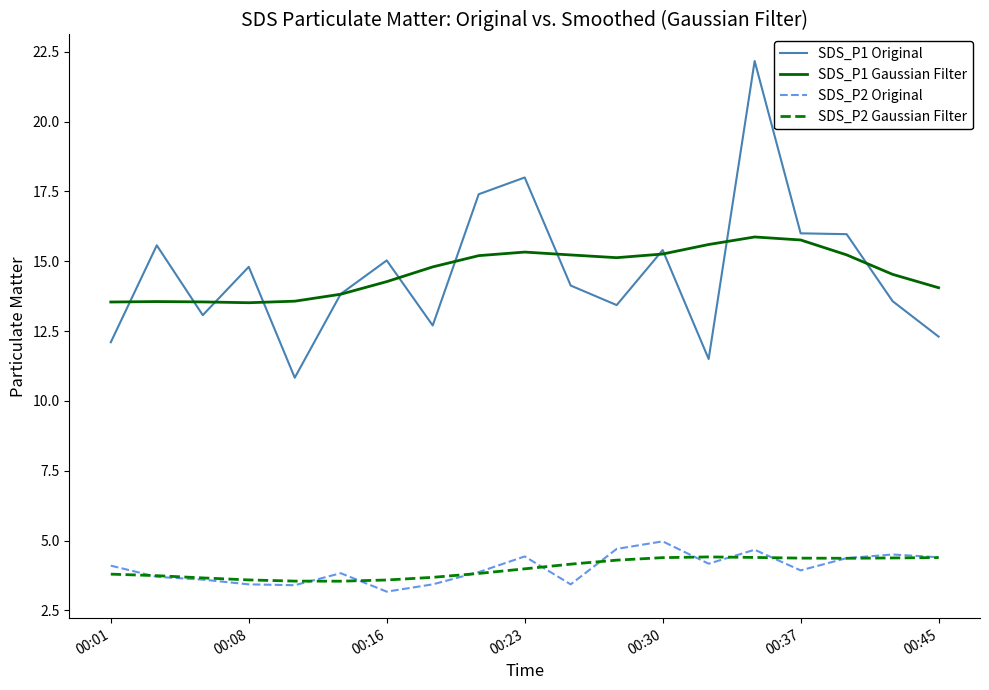

True or false: SDS_P1 Gaussian Filter and SDS_P2 Original intersect in this chart.

False